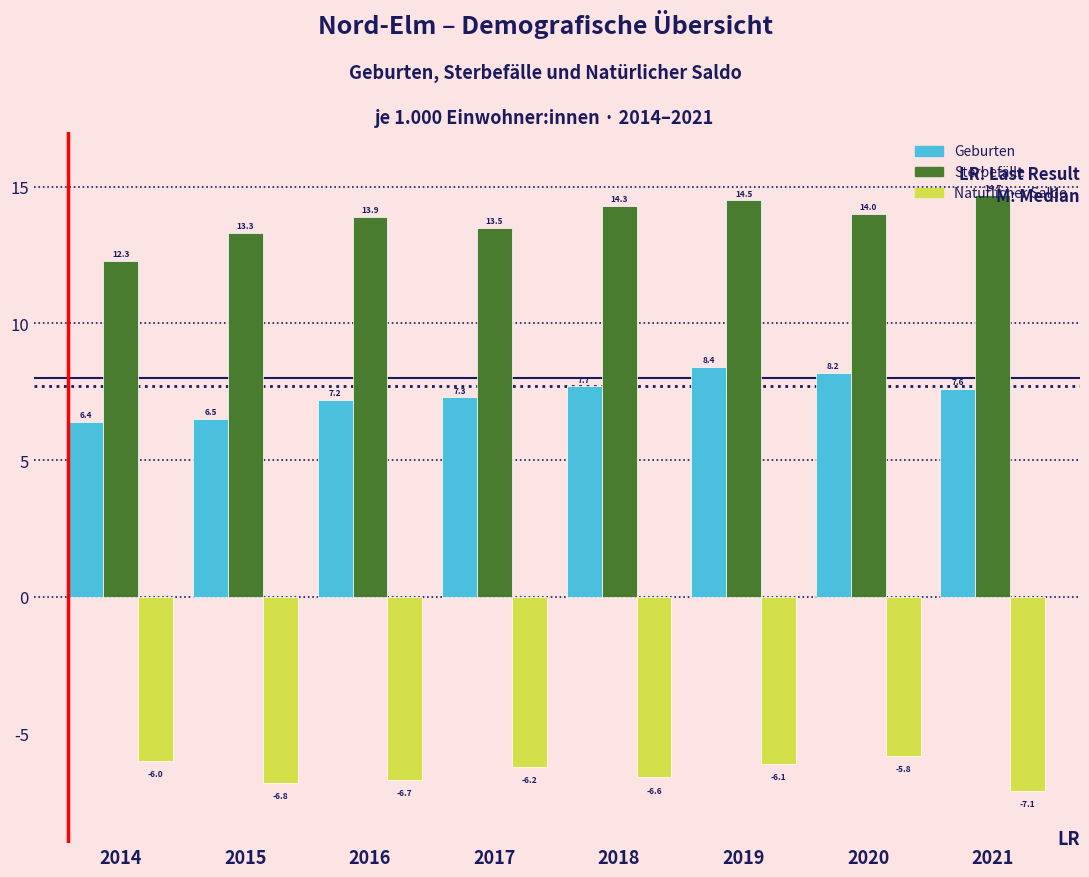

What is the sum of the Natürlicher Saldo values at 2018 and 2014?

-12.6